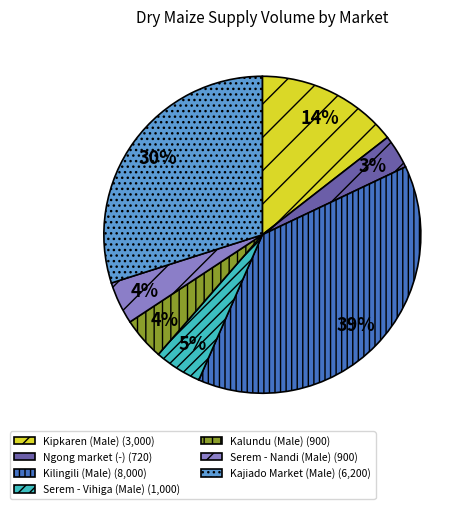

What percentage is the Kajiado Market (Male) (6,200) slice, to the nearest percent?

30%